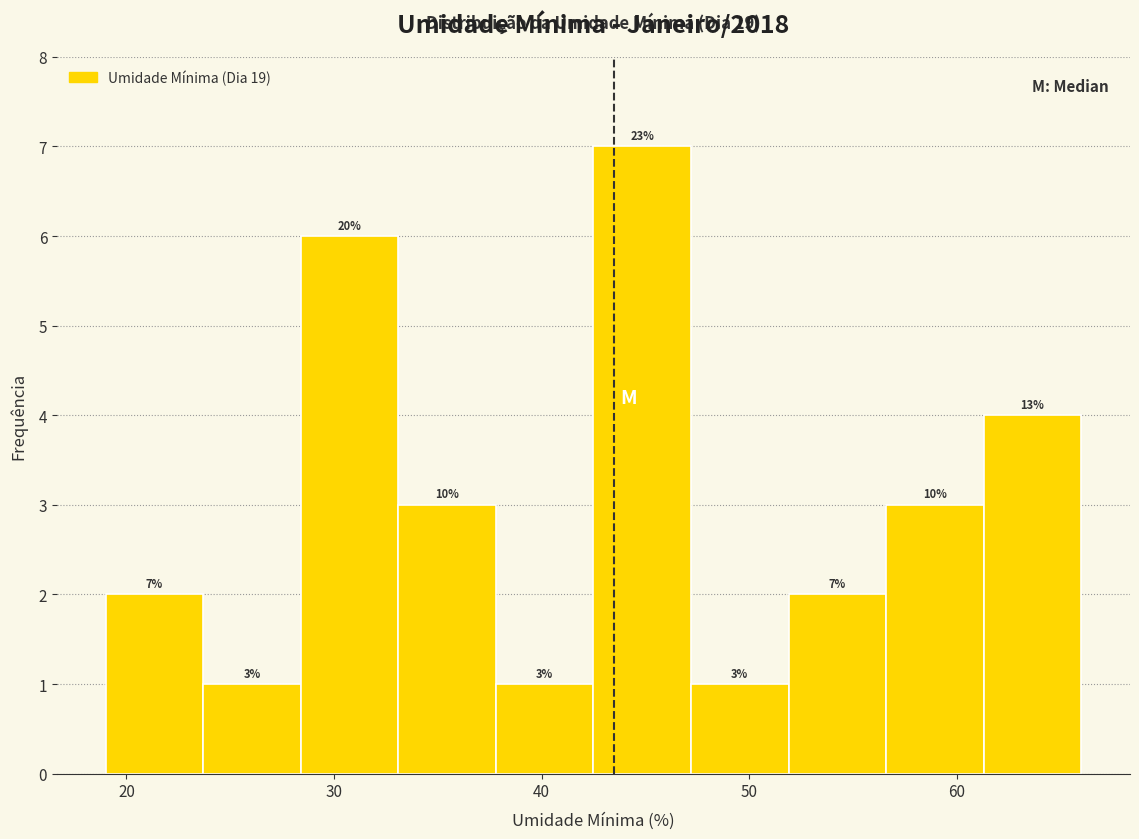

Which range on the x-axis has the tallest bar?

42.5 to 47.2